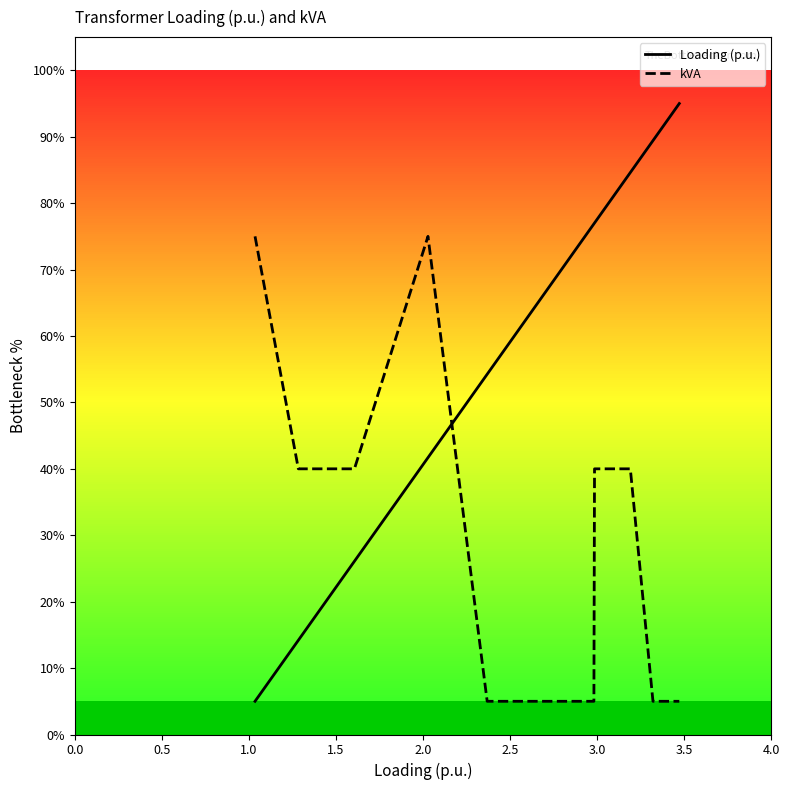

Which series has the largest total across all categories?

Loading (p.u.)